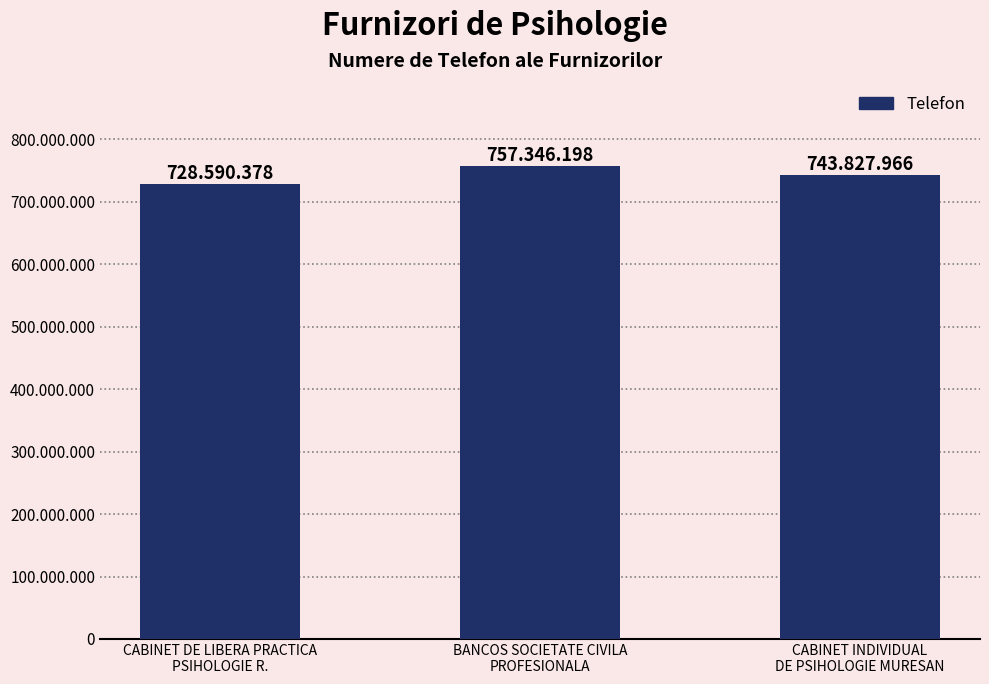

Are the bars grouped side by side (vs. stacked)?

No